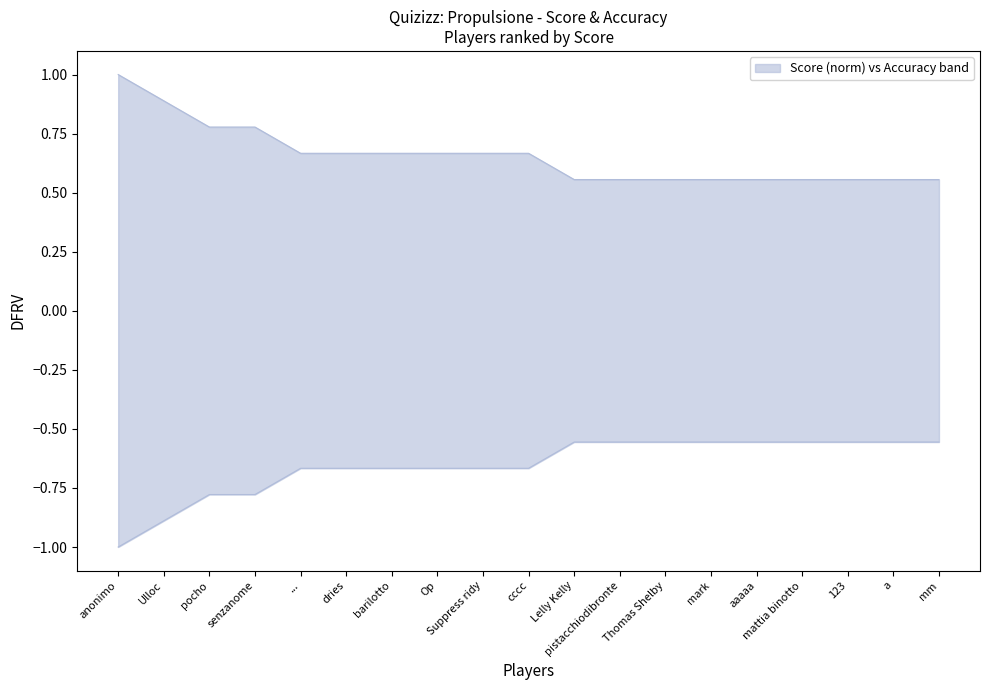

What is the difference between the maximum and minimum values in the Score series?

0.4